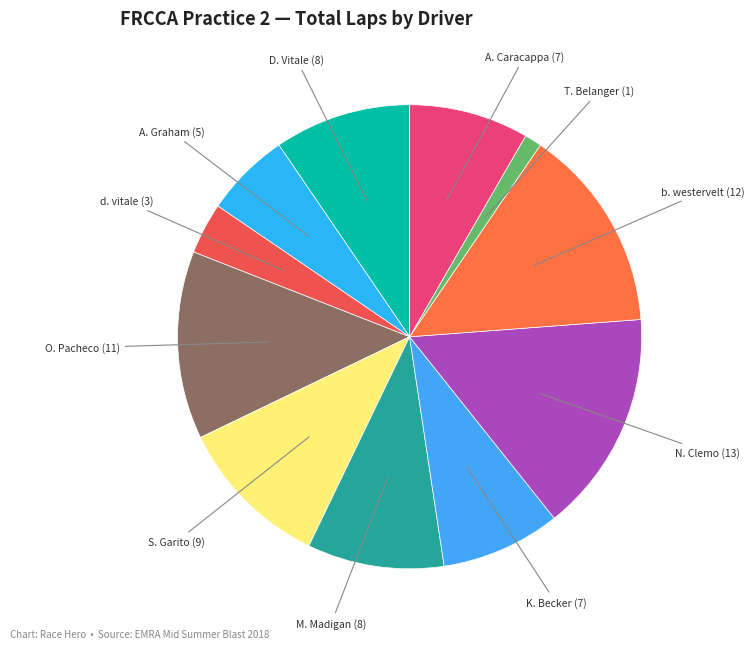

Do b. westervelt (12) and A. Graham (5) together represent more than half of the pie?

No